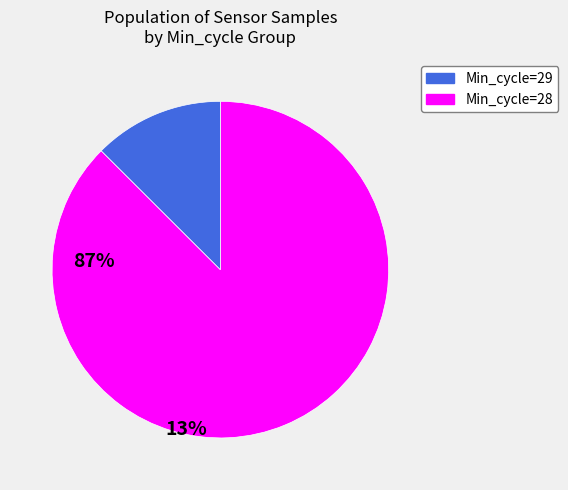

Rank the categories by value from lowest to highest.

Min_cycle=28, Min_cycle=29